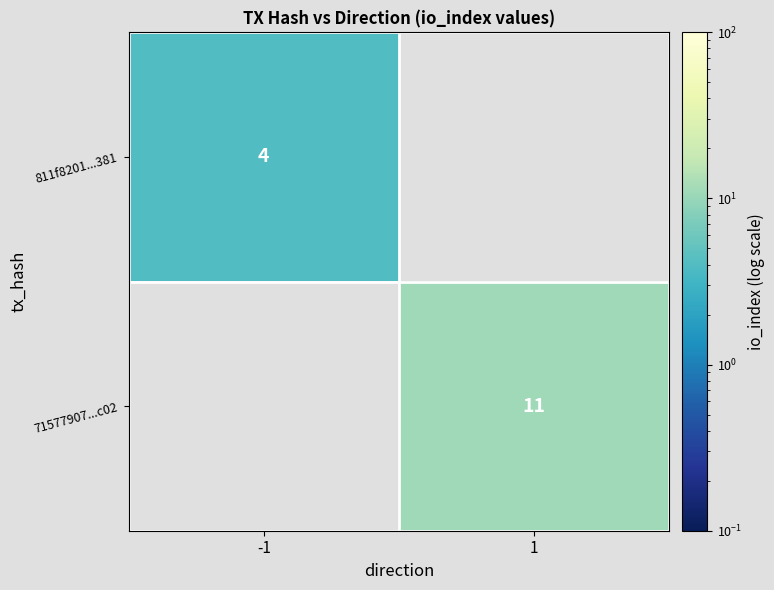

The 811f8201...381 series shows 2 at -1. True or false?

False